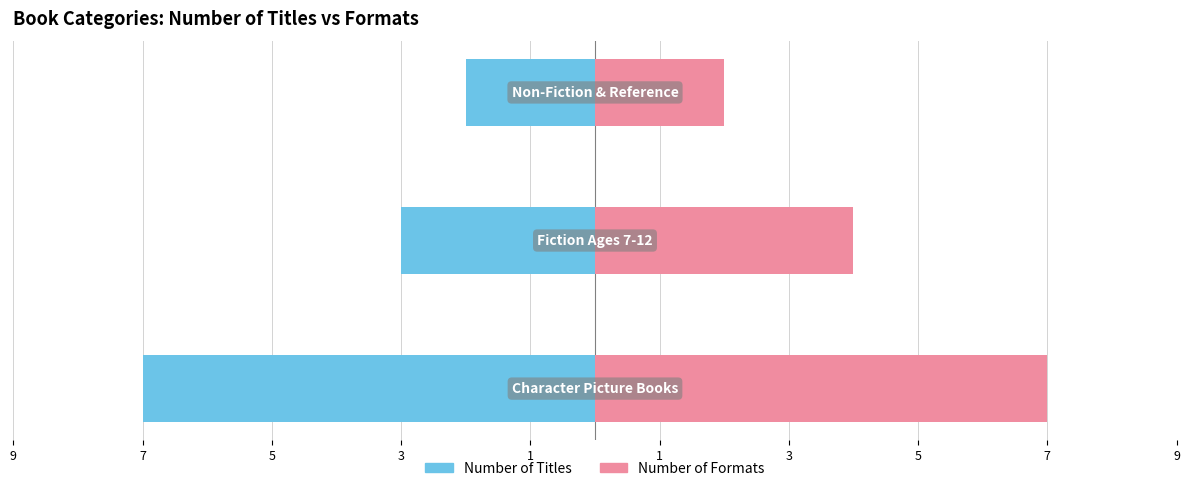

Which series has the largest total across all categories?

Number of Formats